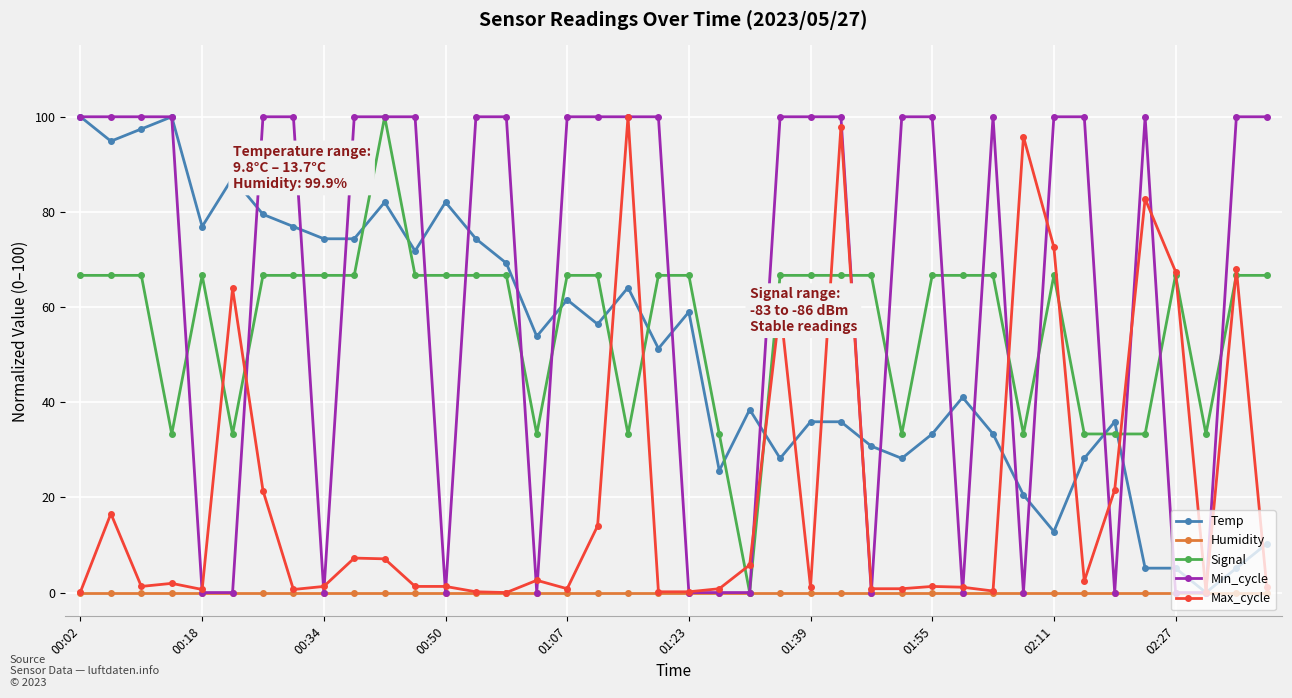

What is the average value of the Max_cycle series?

20.6